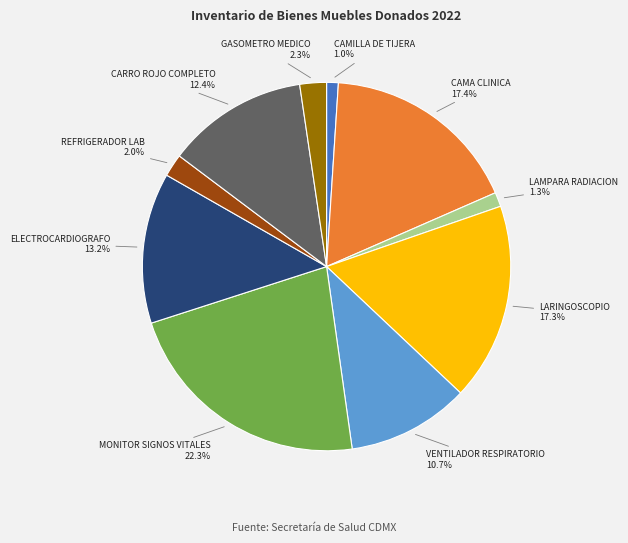

Count the number of slices in the pie.

10